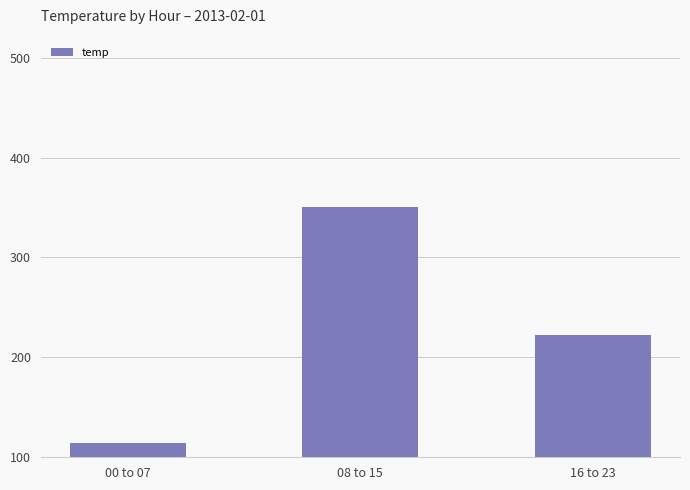

What is the ratio of the value at 16 to 23 to the value at 00 to 07?

1.9